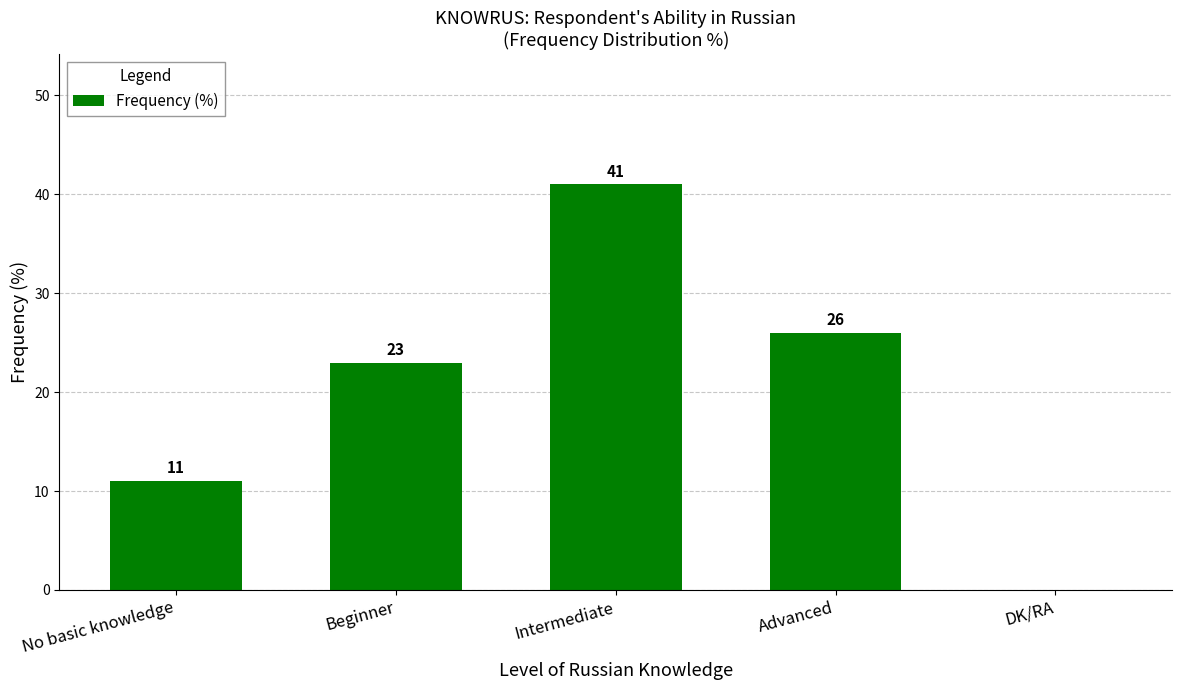

How many data points does each series have?

5